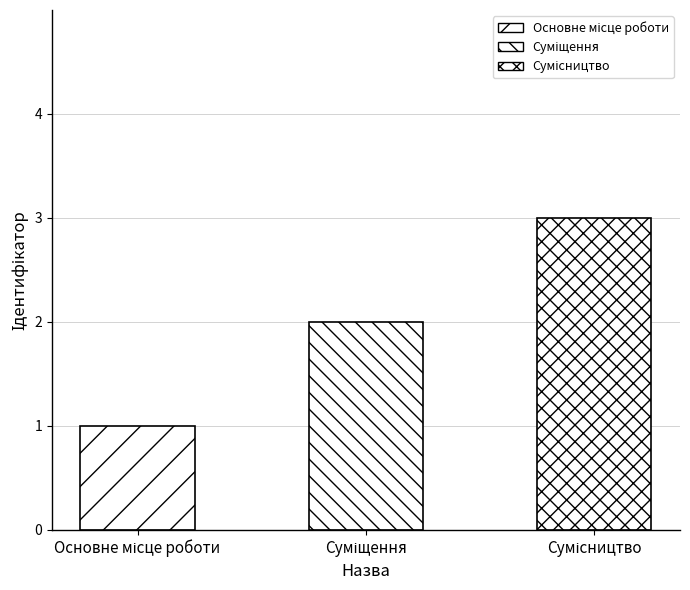

Is it true that the value at Суміщення is 1?

False